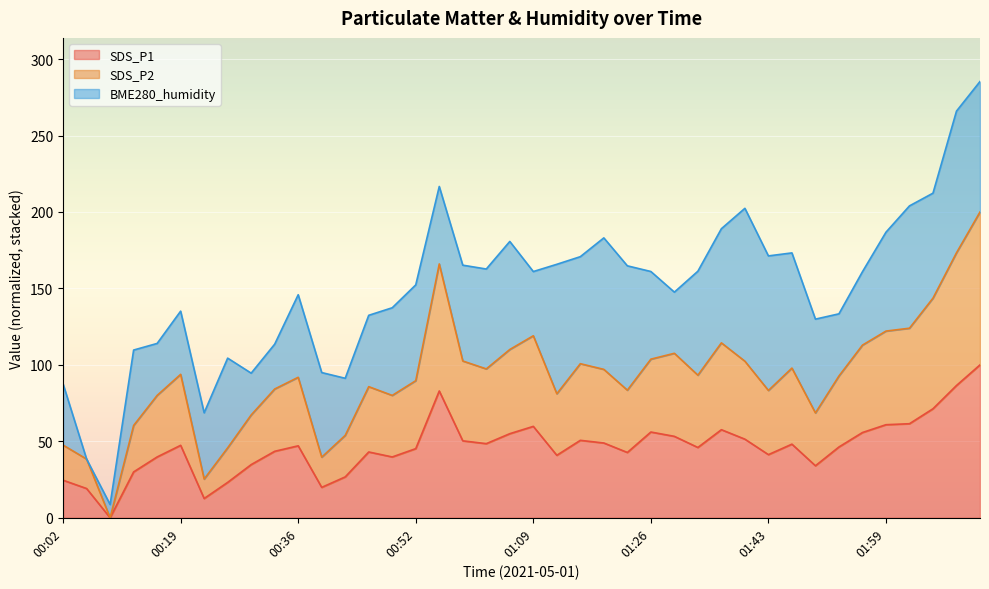

At how many categories does at least one series exceed 172?

2